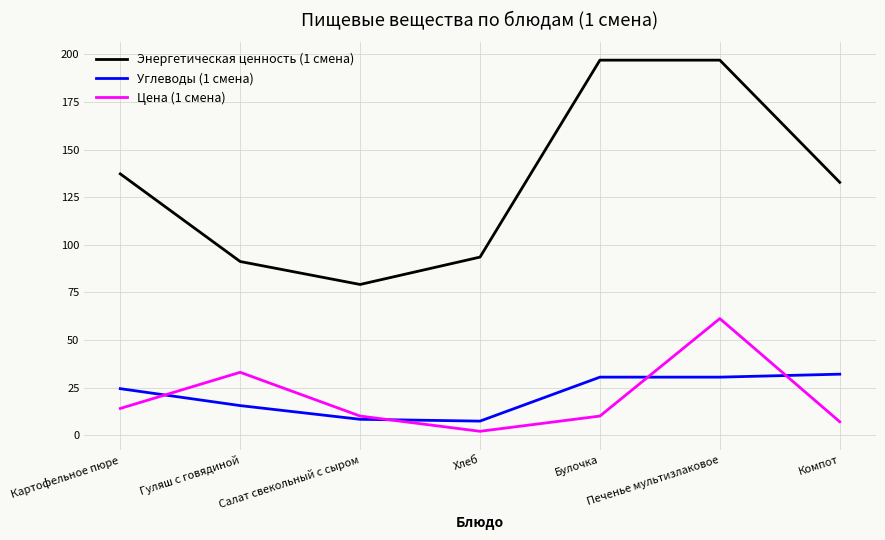

Is it true that Углеводы (1 смена) equals 15.1 at Компот?

False